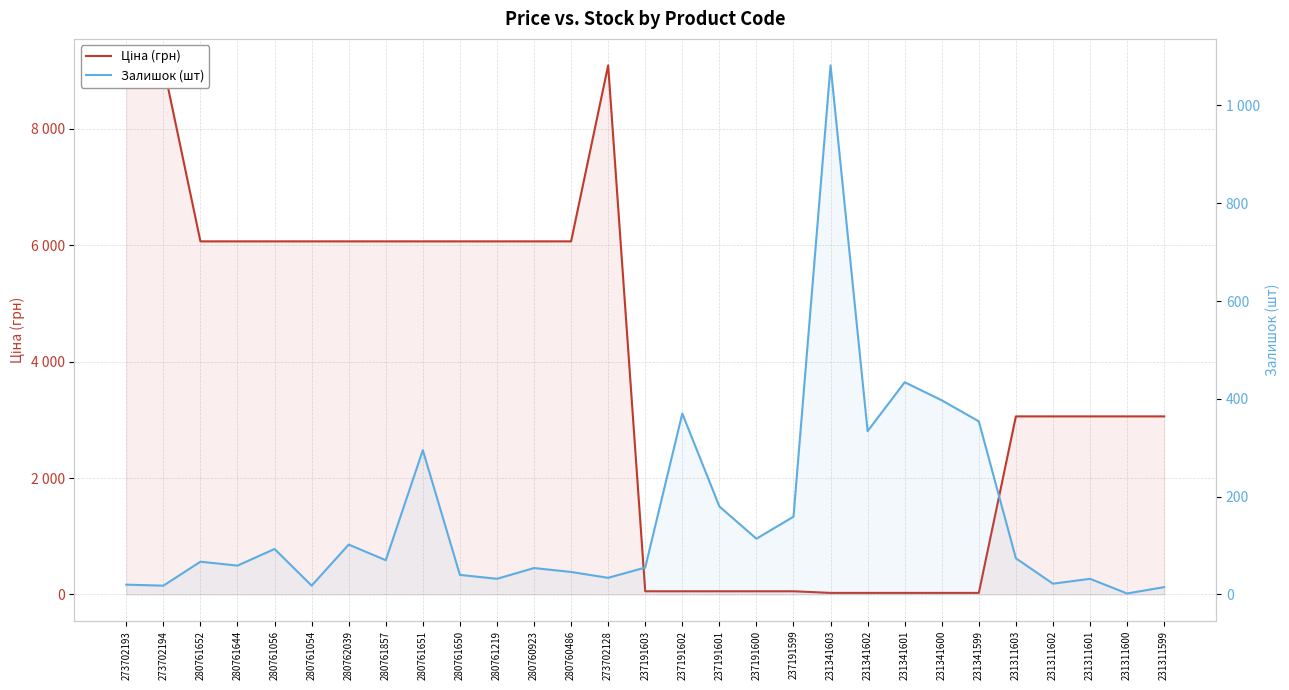

How many data points in Ціна (грн) are less than 3059?

10